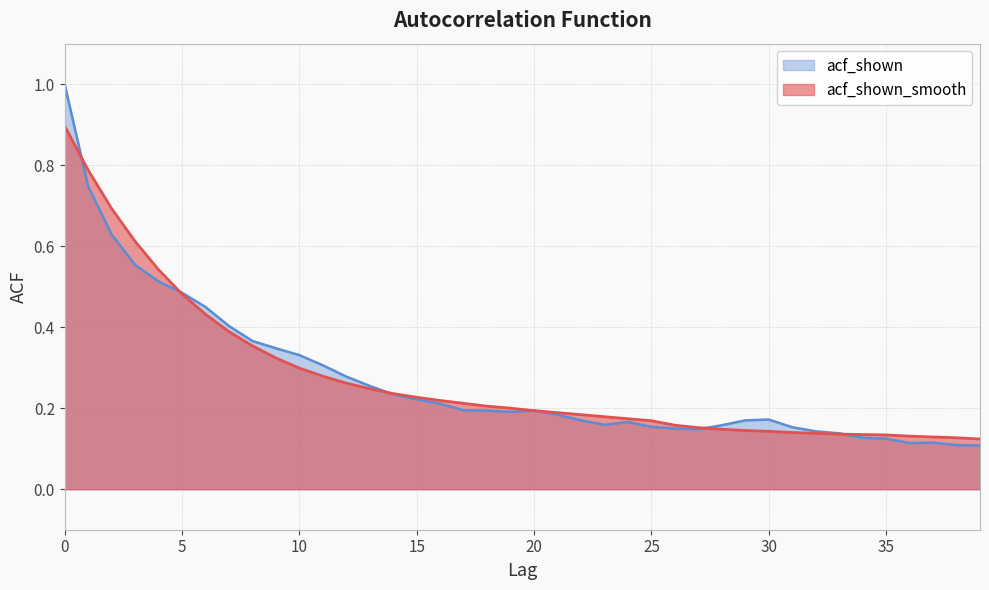

What is the approximate value of acf_shown_smooth at 5?

0.5